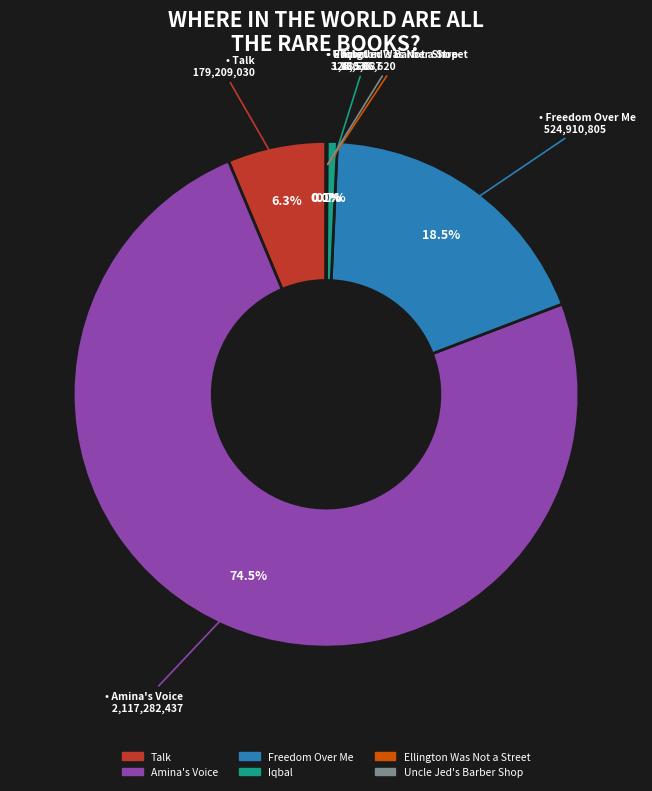

Which has a higher value, Freedom Over Me or Amina's Voice?

Amina's Voice